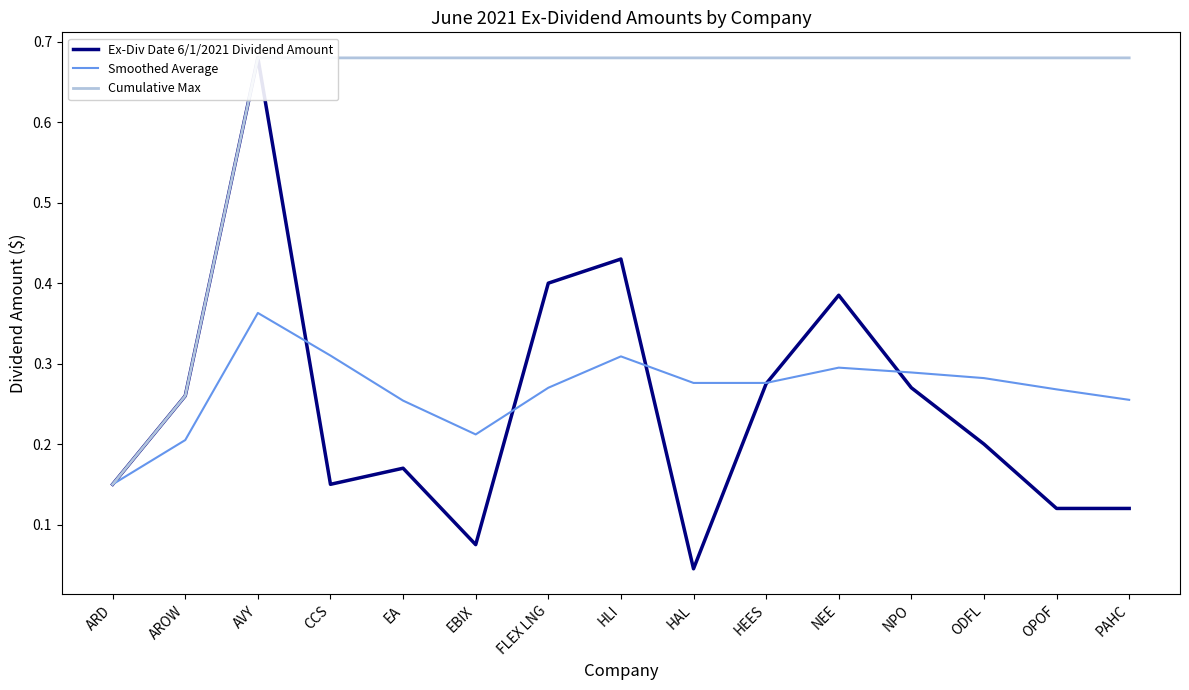

What is the label of the 9th point from the right?

FLEX LNG